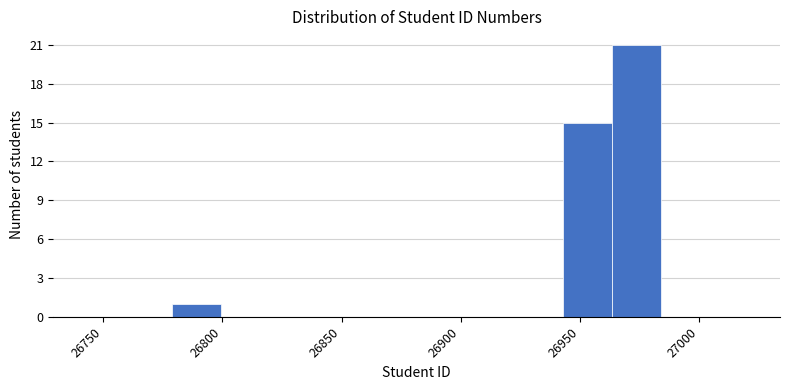

What is the height of the bar covering 26963.5 to 26984.0 on the x-axis? Neither the bar edges nor the heights are printed on the chart, so give them approximately, as read against the axes.

21